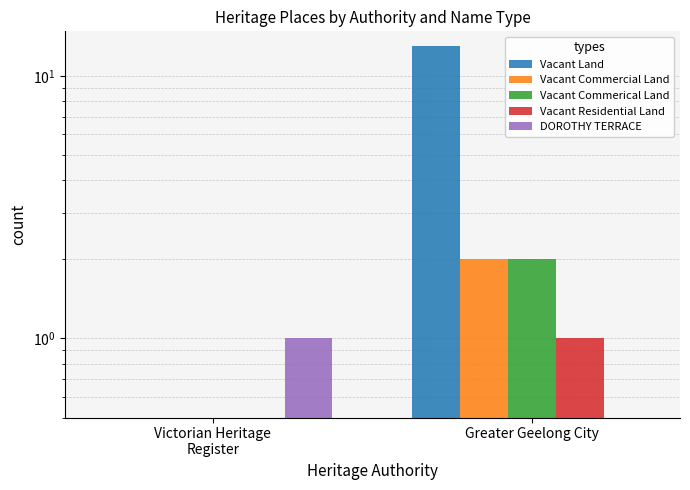

What are all the series names shown in the legend?

Vacant Land, Vacant Commercial Land, Vacant Commerical Land, Vacant Residential Land, DOROTHY TERRACE